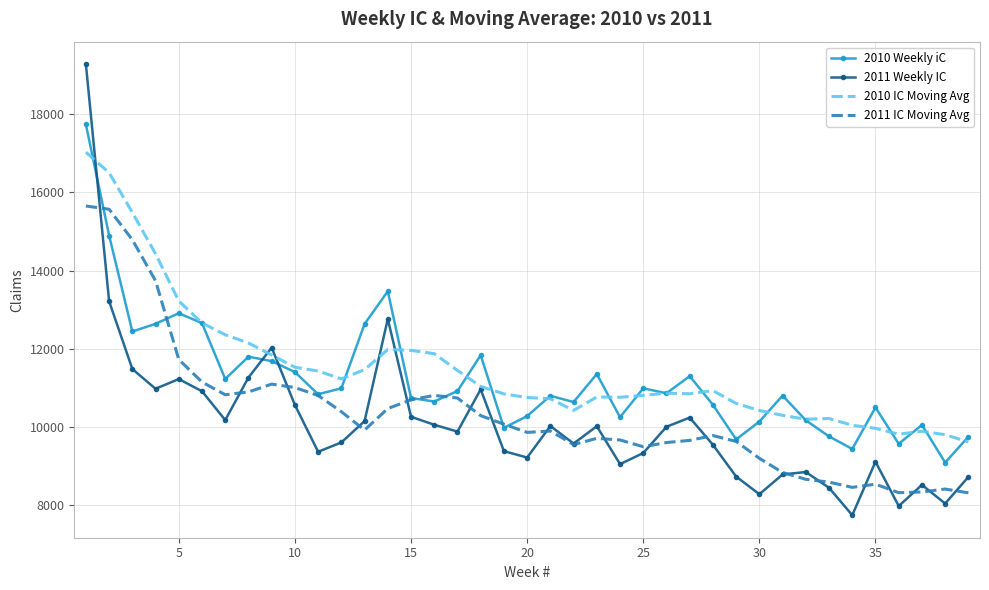

What is the difference between the maximum and minimum values in the 2011 Weekly IC series?

11534.0